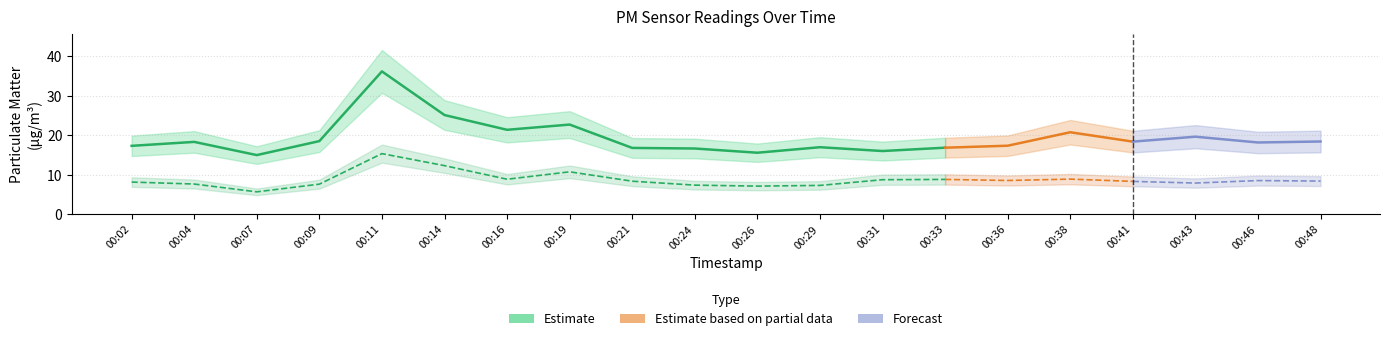

Reading left to right, extract all data points from this chart.

P1: 00:02=17.3	00:04=18.3	00:07=14.9	00:09=18.5	00:11=36.2	00:14=25.1	00:16=21.4	00:19=22.7	00:21=16.8	00:24=16.6	00:26=15.6	00:29=16.9	00:31=16.0	00:33=16.8	00:36=17.3	00:38=20.8	00:41=18.4	00:43=19.6	00:46=18.1	00:48=18.4
P2: 00:02=8.1	00:04=7.6	00:07=5.6	00:09=7.6	00:11=15.3	00:14=12.3	00:16=8.8	00:19=10.7	00:21=8.3	00:24=7.3	00:26=7.1	00:29=7.2	00:31=8.7	00:33=8.8	00:36=8.5	00:38=8.8	00:41=8.3	00:43=7.8	00:46=8.5	00:48=8.3